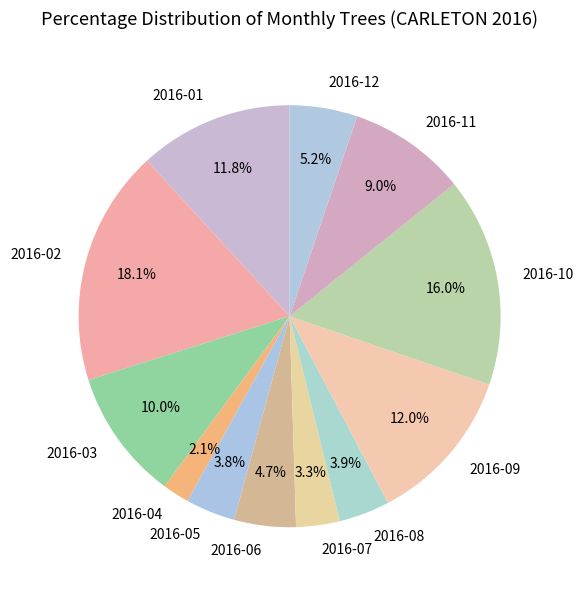

To the nearest percent, what percentage of the pie is 2016-10?

16%